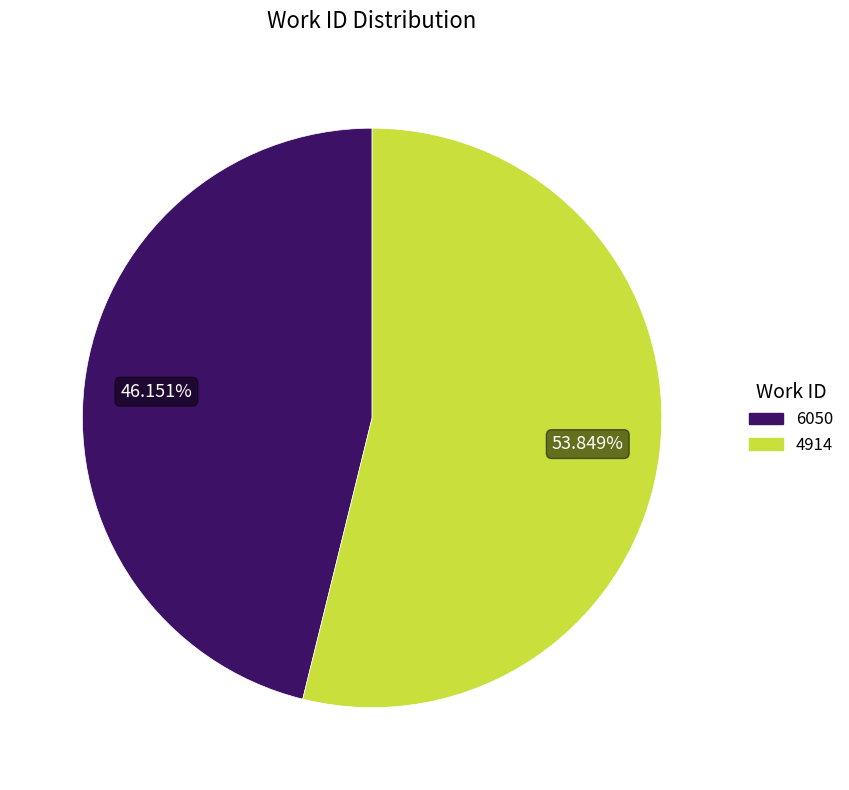

How many segments does this pie chart have?

2